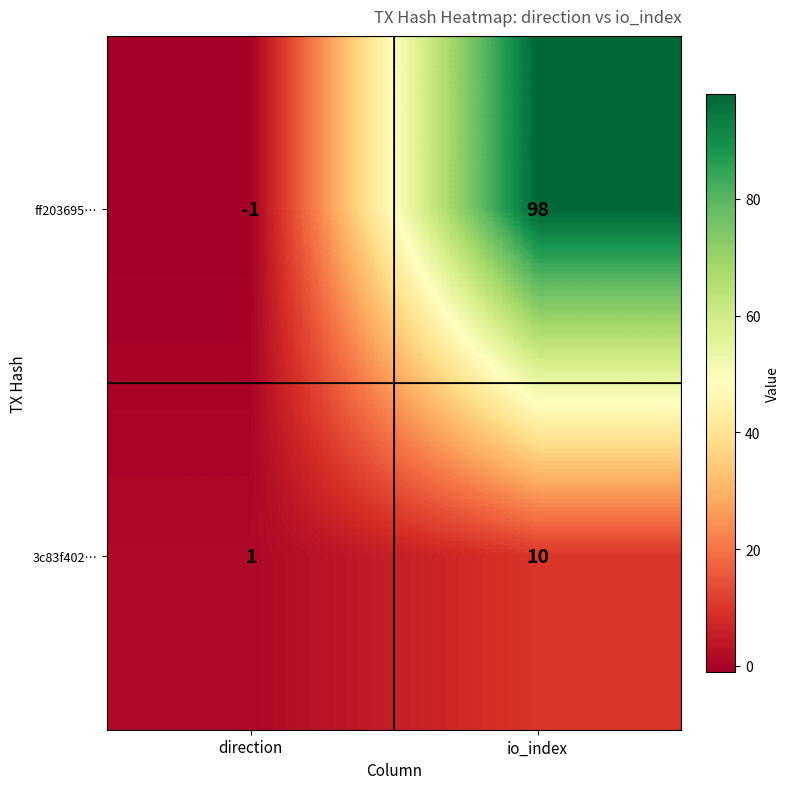

How many values in ff203695… are below zero?

1